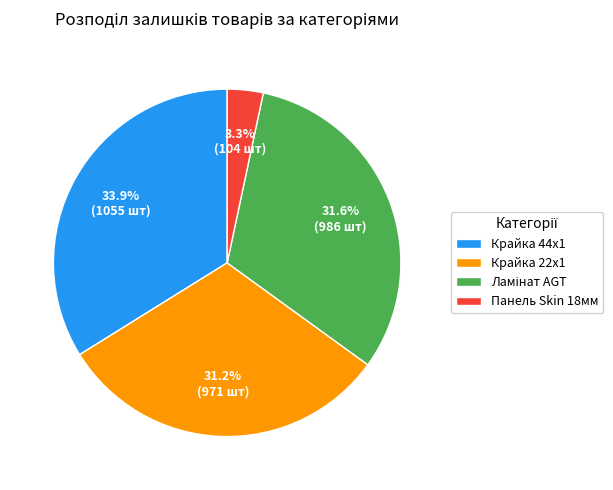

What portion of the pie excludes Крайка 44x1?

66.1%